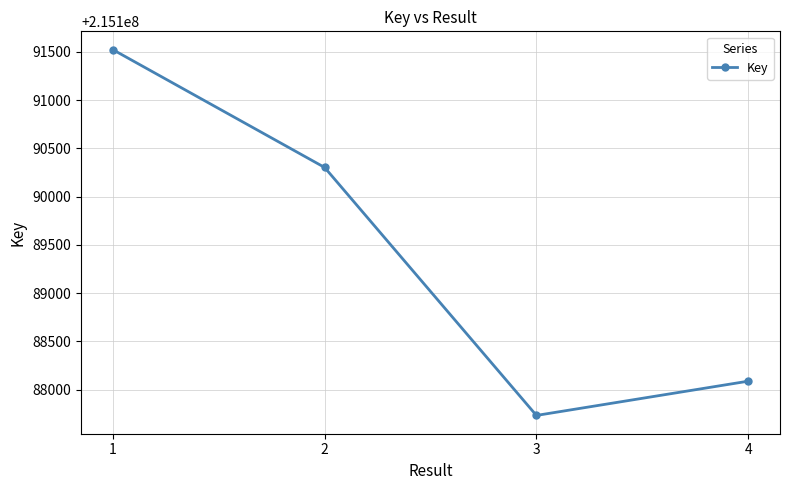

List the labels in order of value, largest first.

1, 2, 4, 3